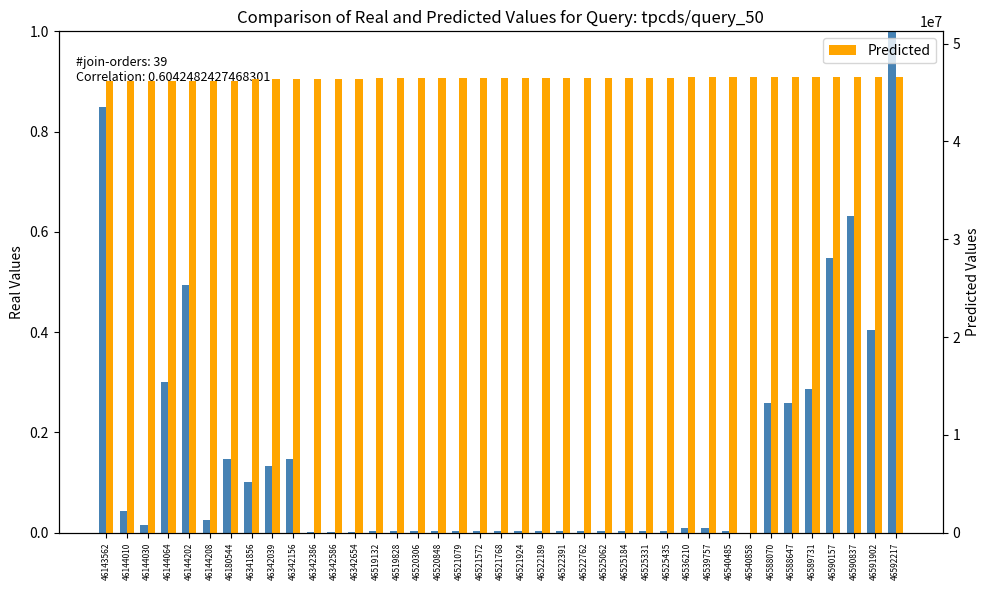

Rank the series by their average value, from highest to lowest.

Kode RUP, Pagu (normalized)